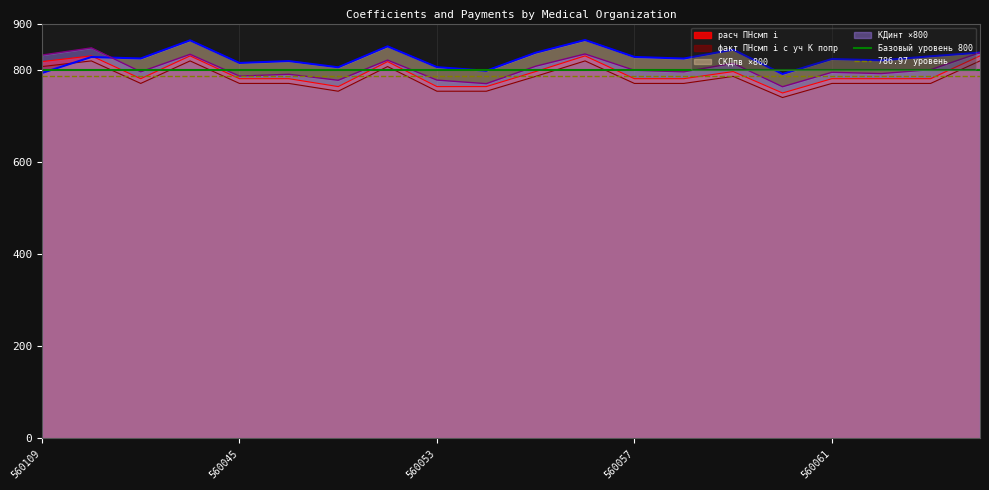

The КДинт ×800 series shows 794.2 at 560061. True or false?

True